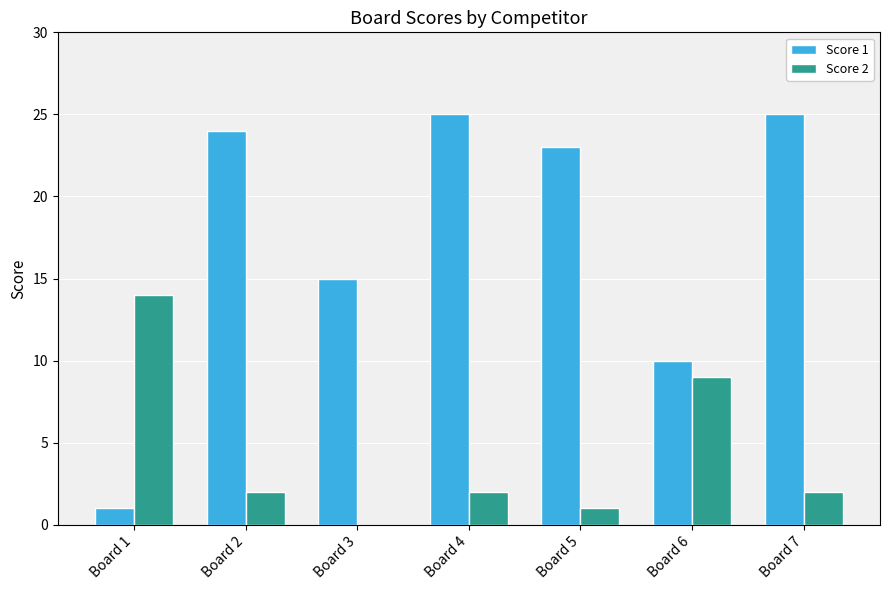

Which category has the highest value in the Score 2 series?

Board 1